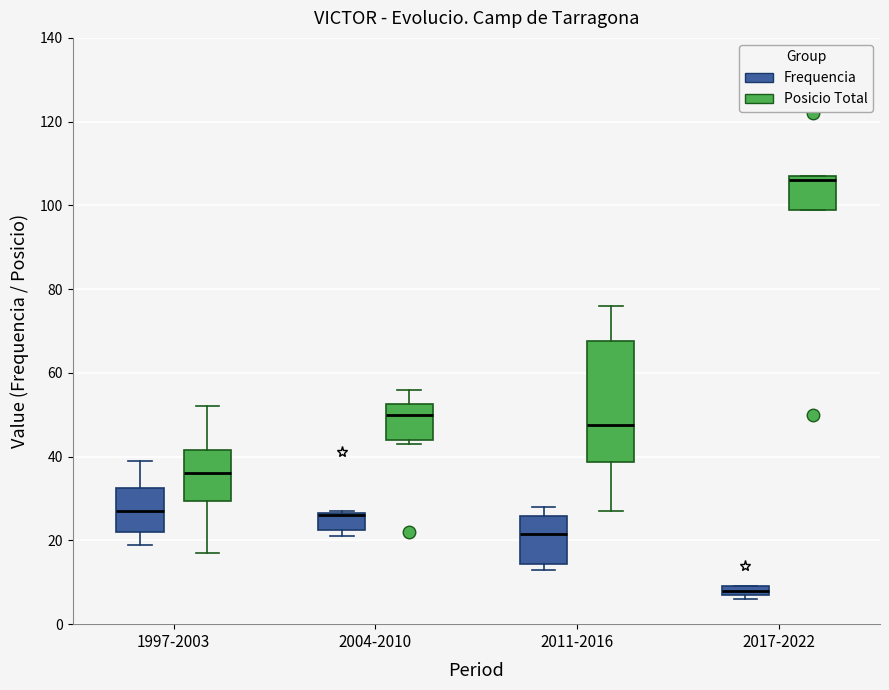

Where is the upper edge of the box for 2011-2016 (Frequencia) on the y-axis? The values are not printed on the chart, so give them approximately, as read against the axis.

26